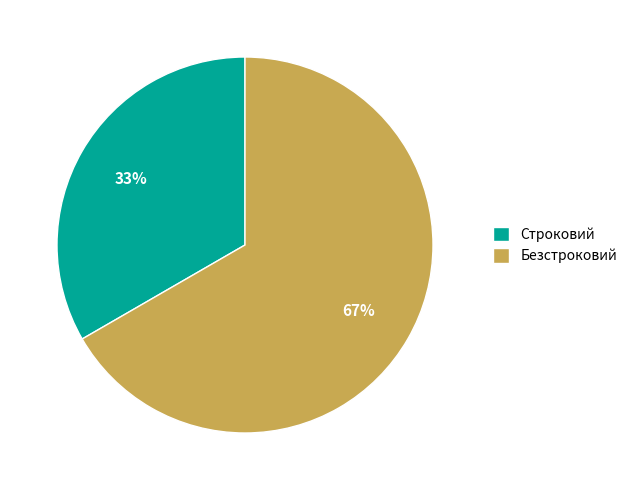

True or false: Строковий accounts for 33% of the total.

True